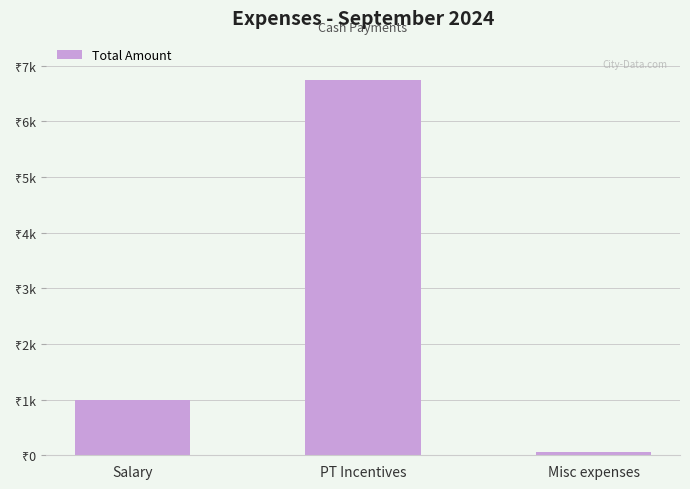

What is the sum of all values?

7800